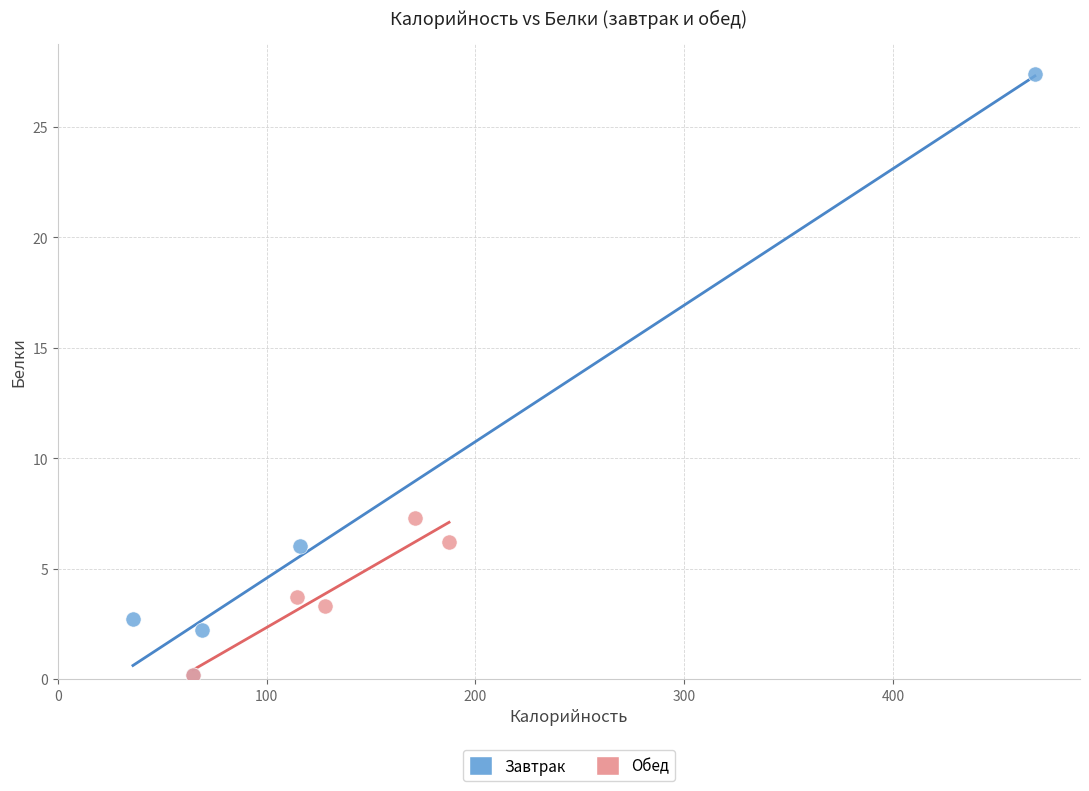

Which series reaches the maximum Y coordinate?

Завтрак